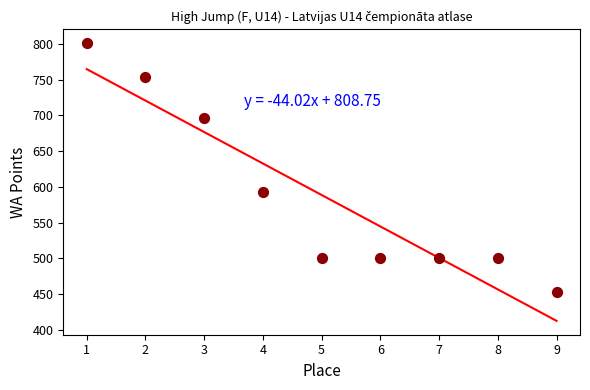

What Y value in the scatter plot is closest to 627?

593